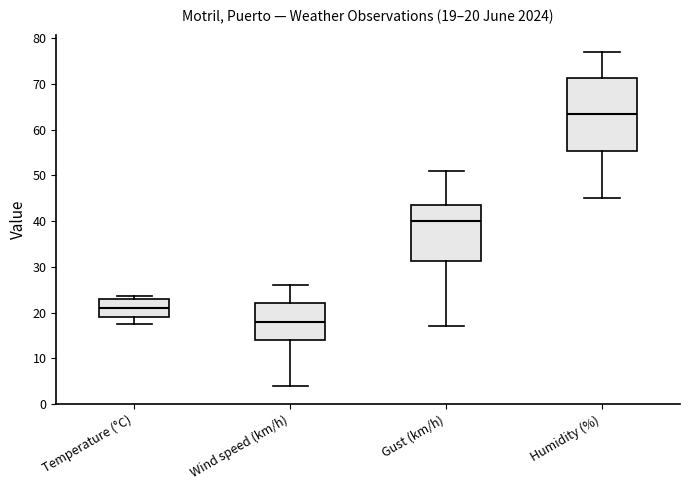

Comparing the boxes themselves (not the whiskers), which one is the tallest?

Humidity (%)